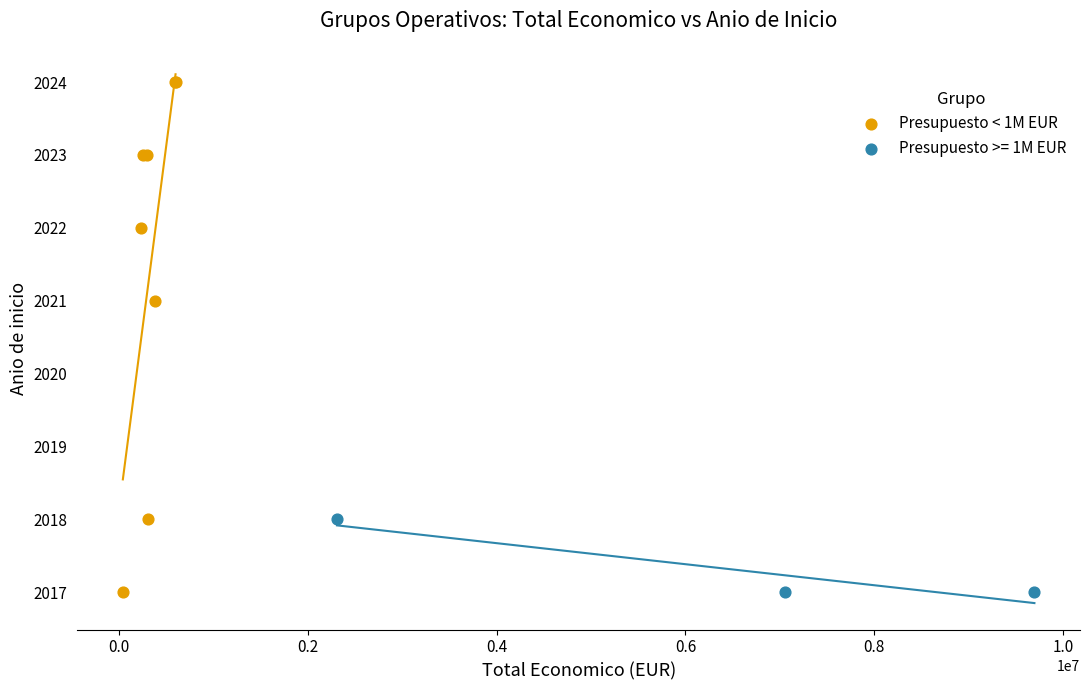

Which series contains the highest Y value?

Presupuesto < 1M EUR